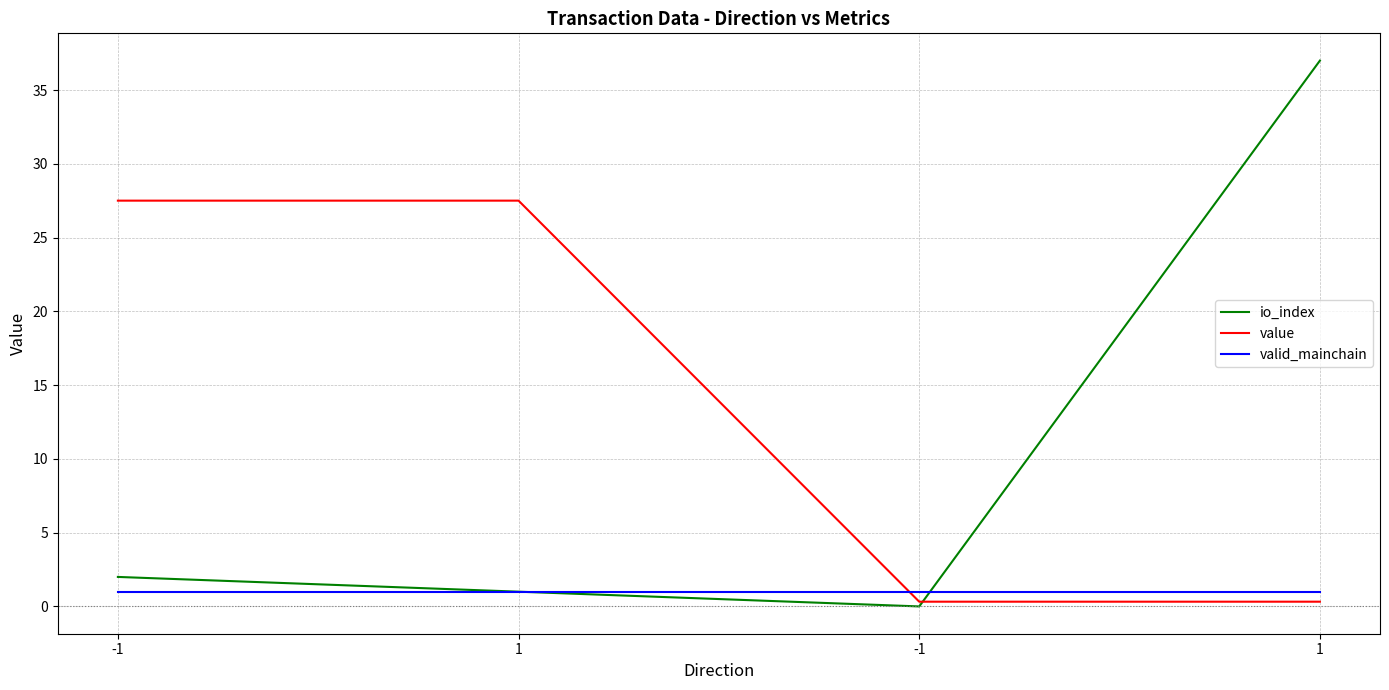

What is the highest value of the valid_mainchain series?

1.0